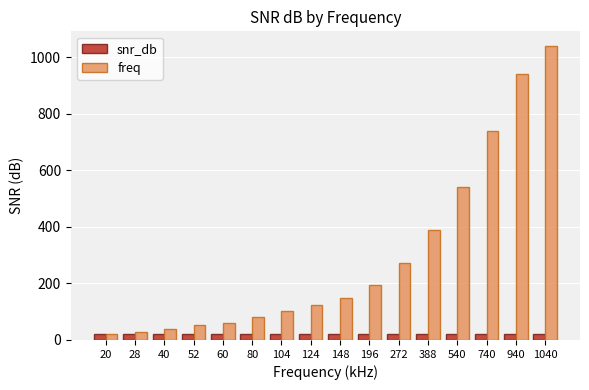

Rank the series by their average value, from lowest to highest.

snr_db, freq